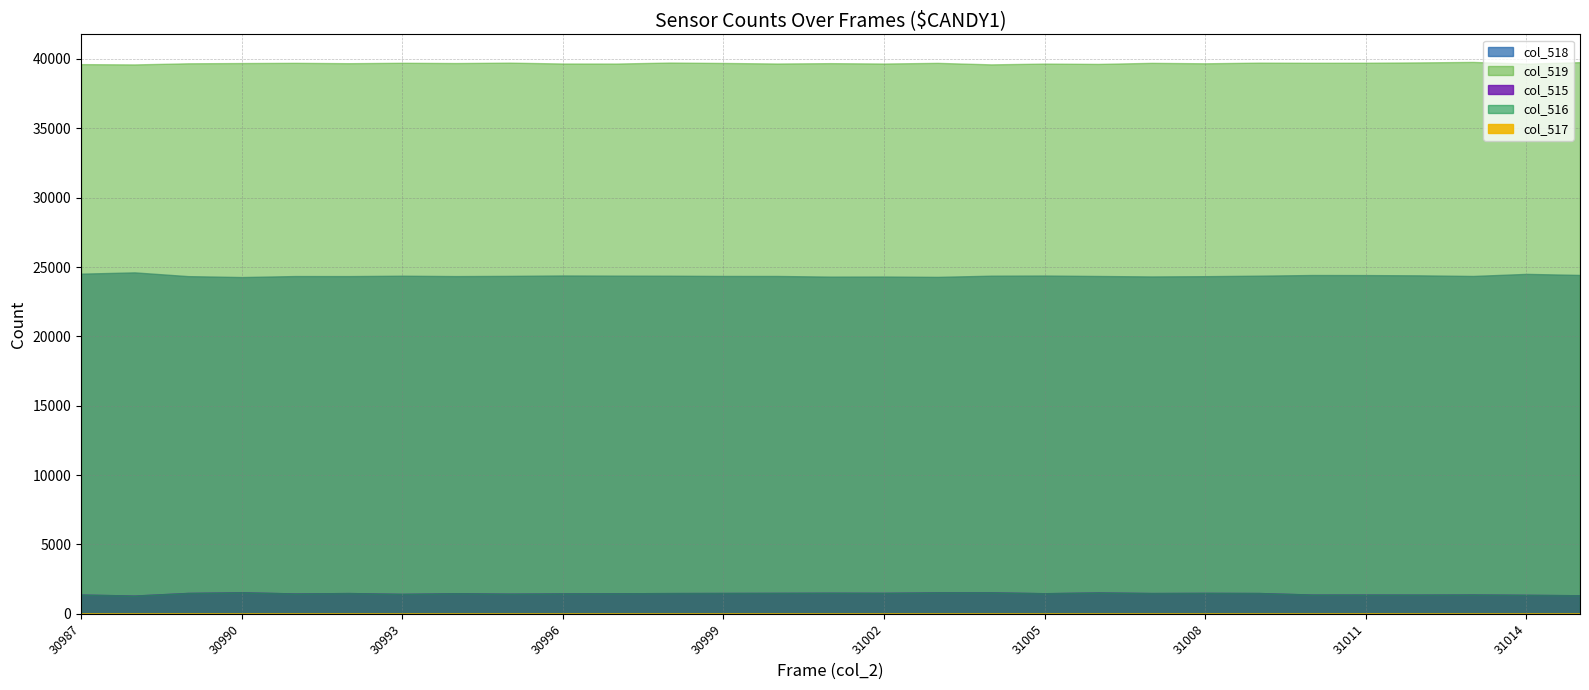

True or false: col_519 and col_517 cross at least once.

False